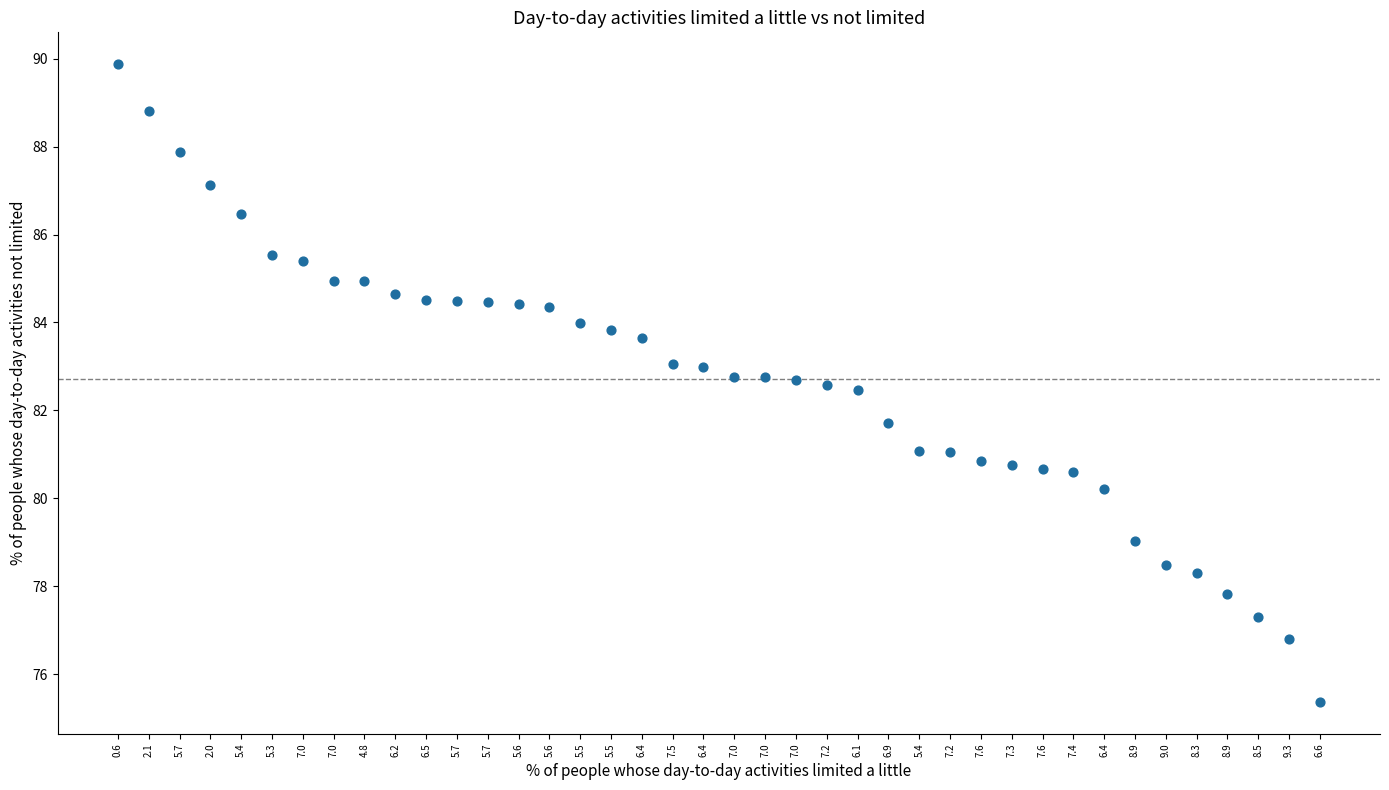

What Y value in the scatter plot is closest to 82?

81.7